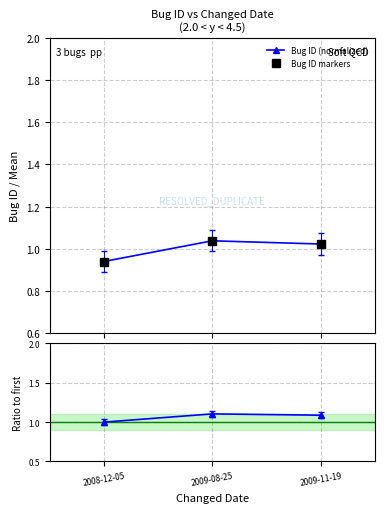

Reading right to left, list all the values displayed in this chart.

Bug ID (normalized): 2009-11-19=1.0	2009-08-25=1.0	2008-12-05=0.9
Bug ID markers: 2009-11-19=1.0	2009-08-25=1.0	2008-12-05=0.9
Ratio to first: 2009-11-19=1.1	2009-08-25=1.1	2008-12-05=1.0